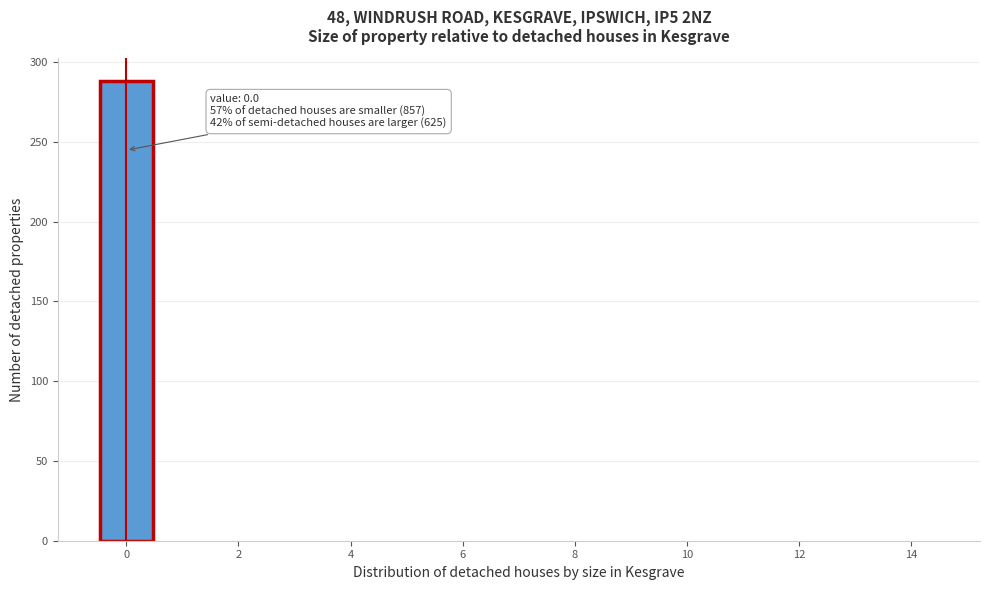

Over which range of the x-axis is the bar tallest?

-0.5 to 0.5